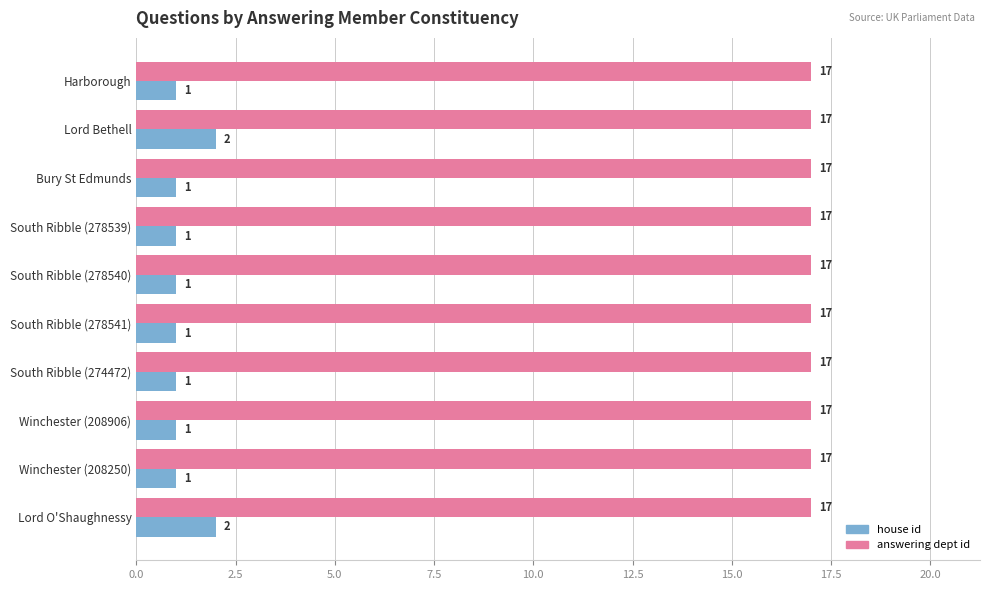

The value of house id at Bury St Edmunds is 0. True or false?

False